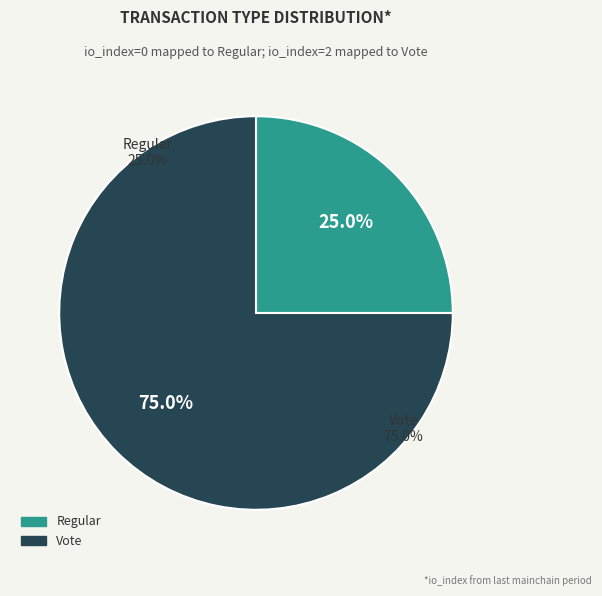

Is the sum of Regular and Vote greater than half?

Yes